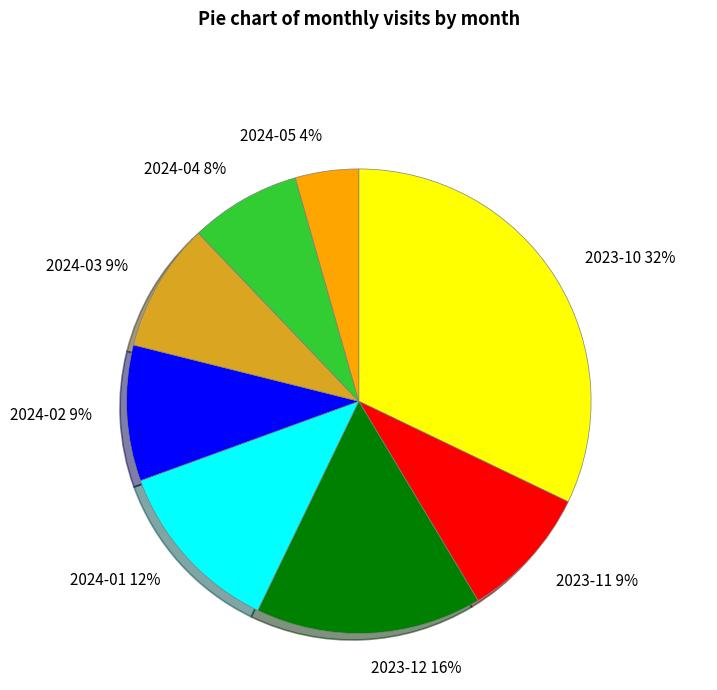

Do 2024-03 and 2024-04 together represent more than half of the pie?

No